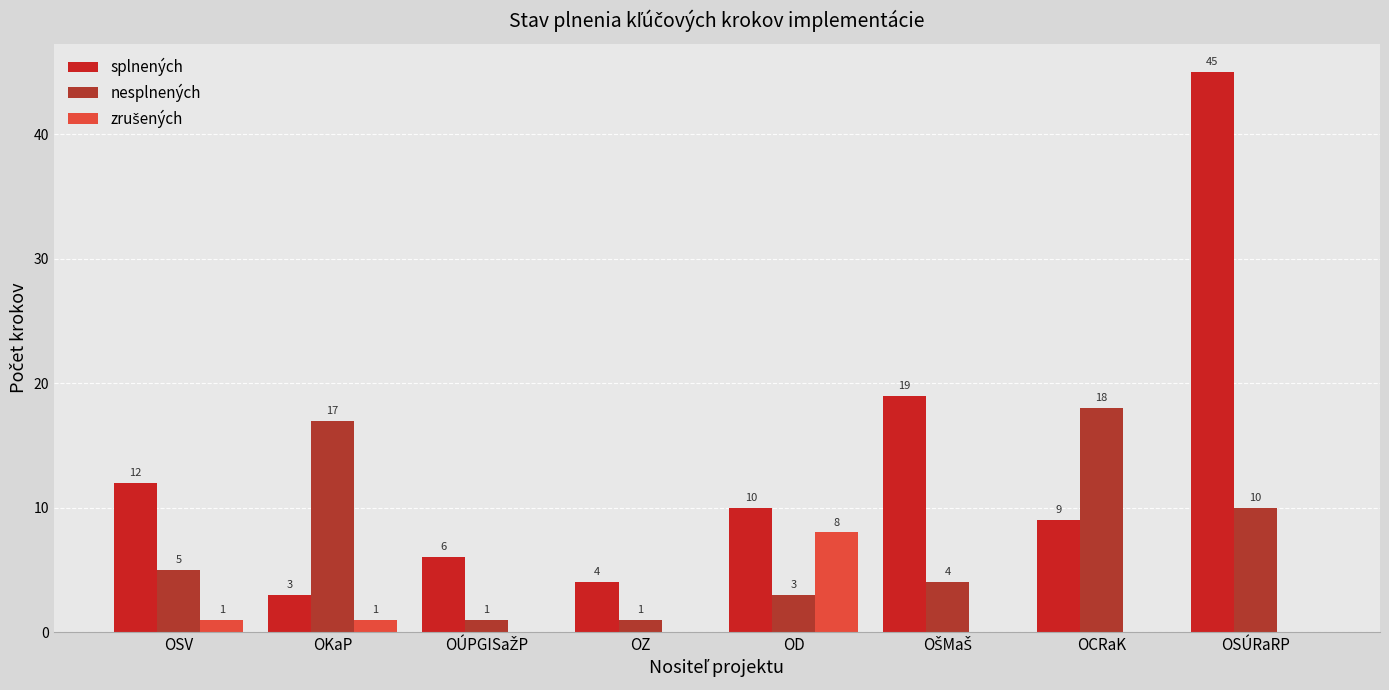

Reading left to right, extract all data points from this chart.

splnených: 12	3	6	4	10	19	9	45
nesplnených: 5	17	1	1	3	4	18	10
zrušených: 1	1	0	0	8	0	0	0